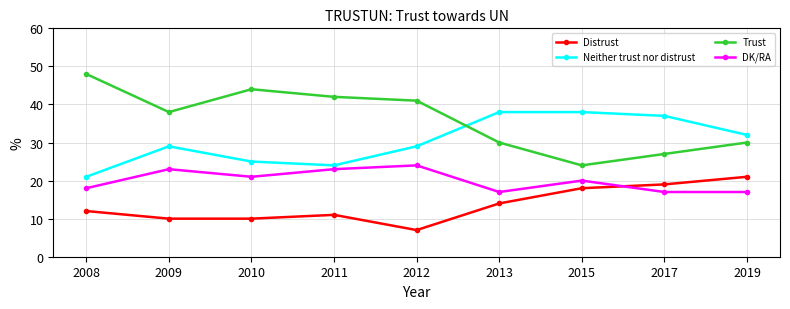

List the series in order of their overall mean, highest first.

Trust, Neither trust nor distrust, DK/RA, Distrust